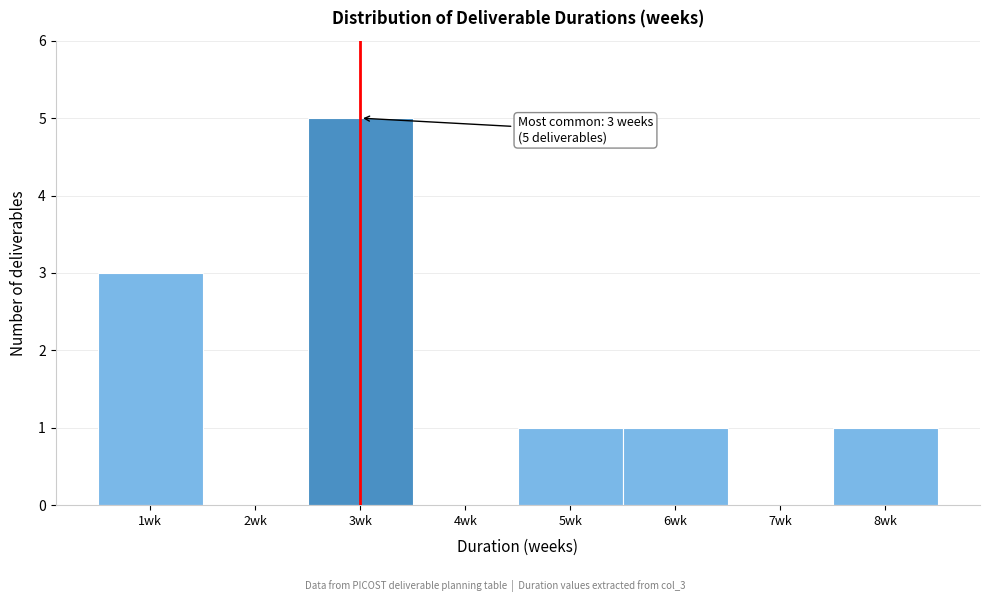

Over which range of the x-axis is the bar tallest?

2.5 to 3.5